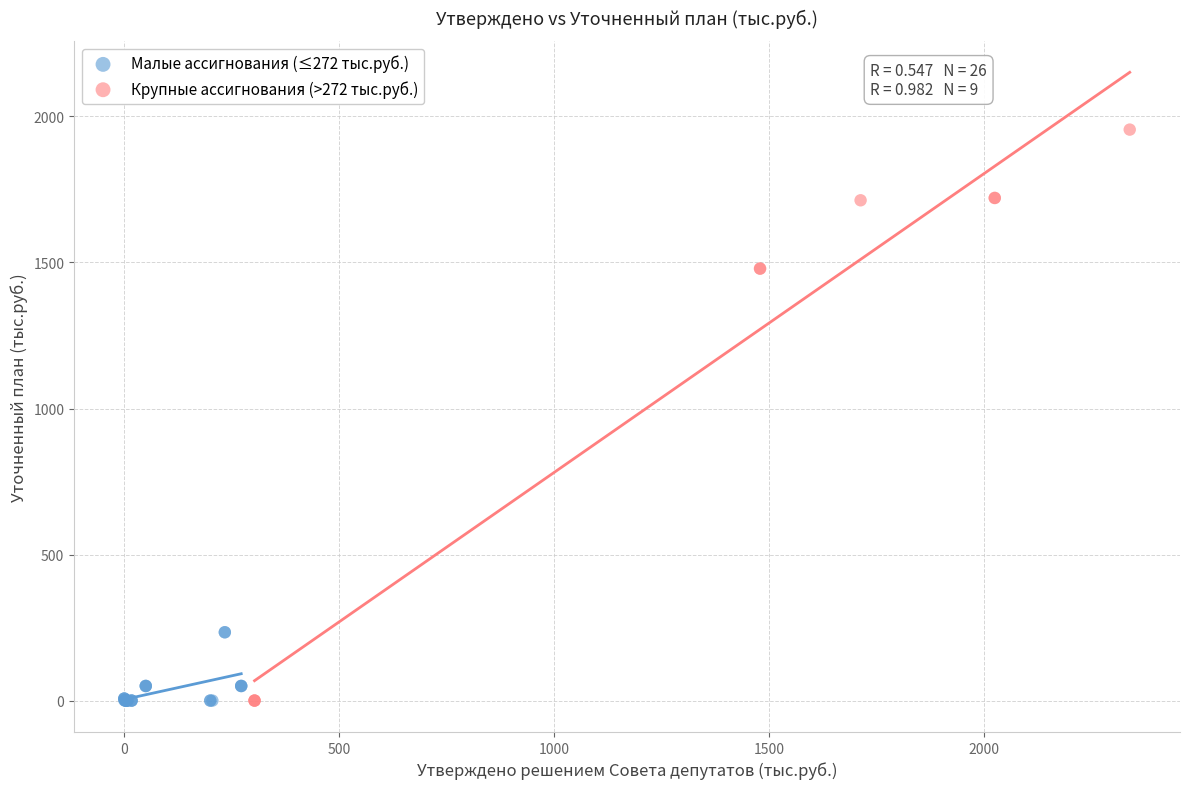

Which series has the largest Y range (max minus min)?

Крупные ассигнования (>272 тыс.руб.)